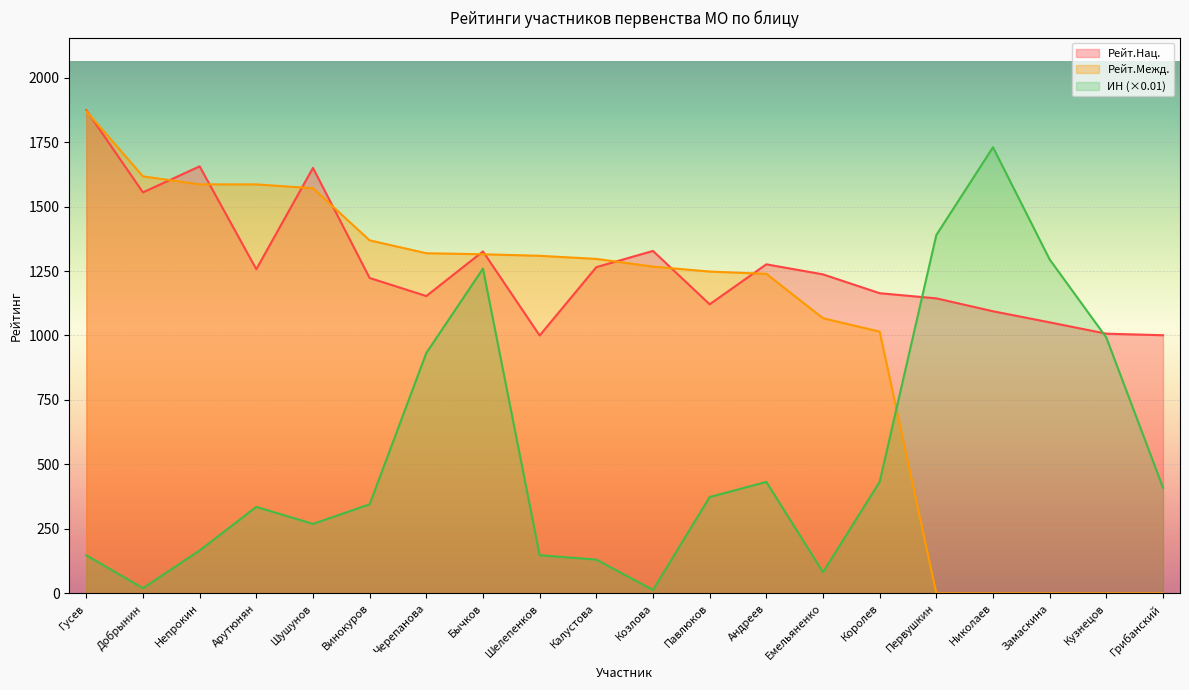

How many lines are shown in the chart?

3